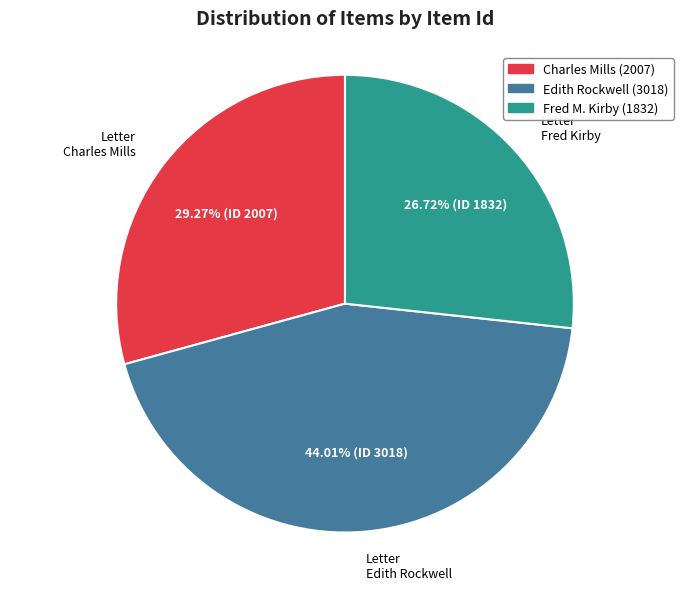

Does any single category account for the majority?

No